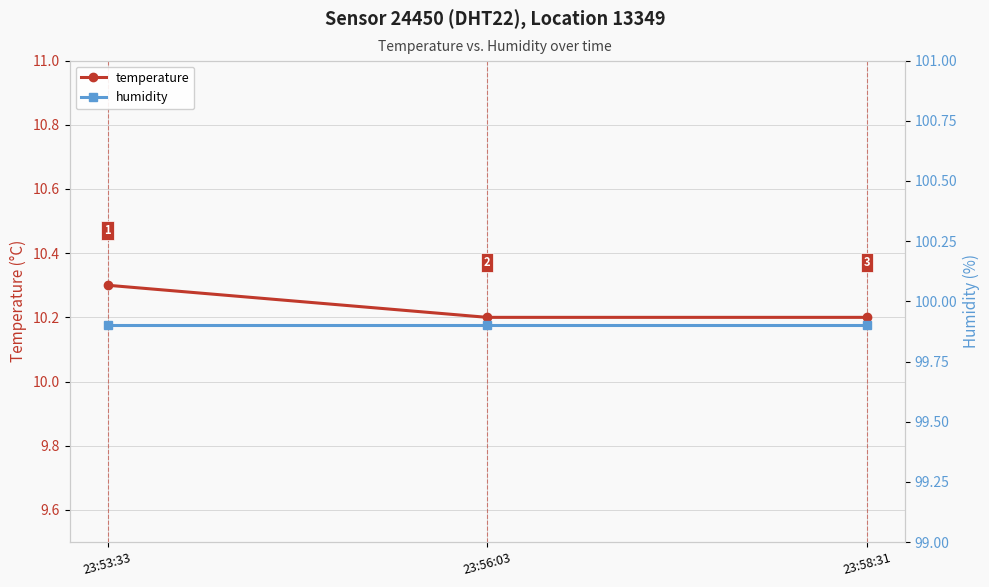

The value of humidity at 23:53:33 is 99.9. True or false?

True